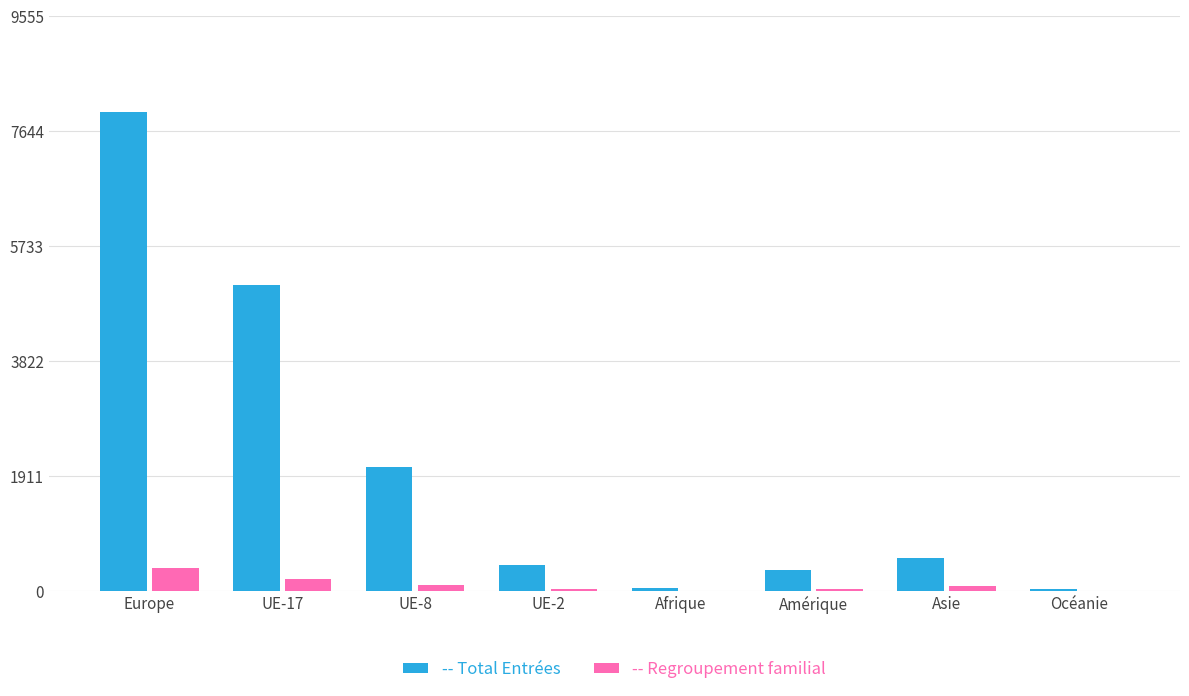

At which category is the sum across all series the highest?

Europe